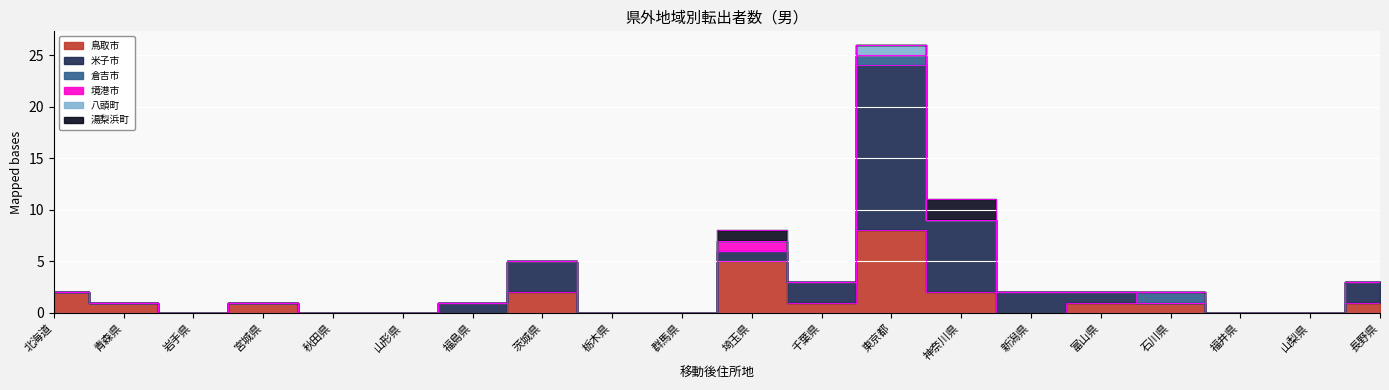

True or false: 湯梨浜町 has a value of -1 at 秋田県.

False